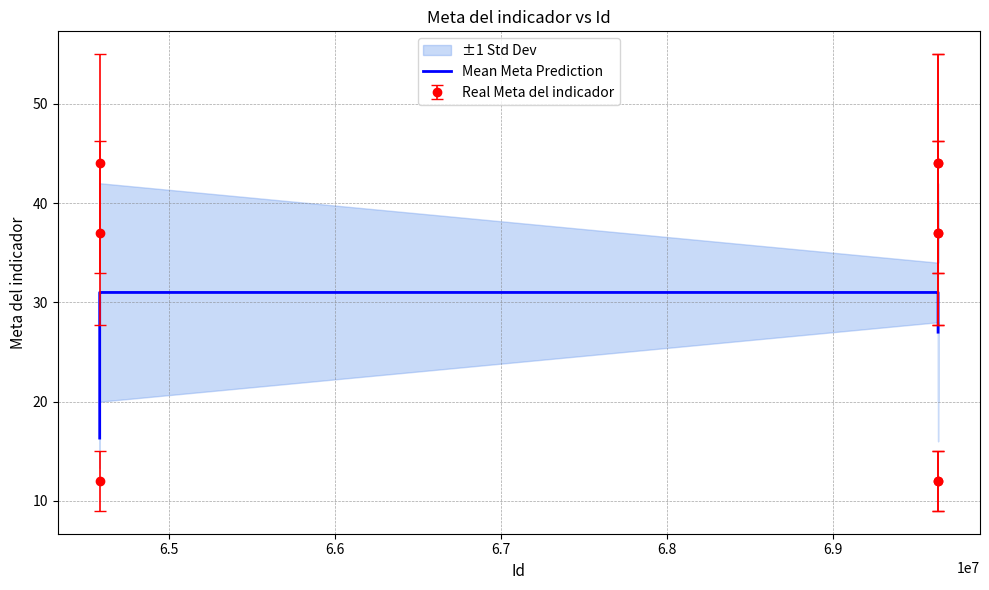

How many intersections are there between Real Meta del indicador and Mean Meta Prediction?

5